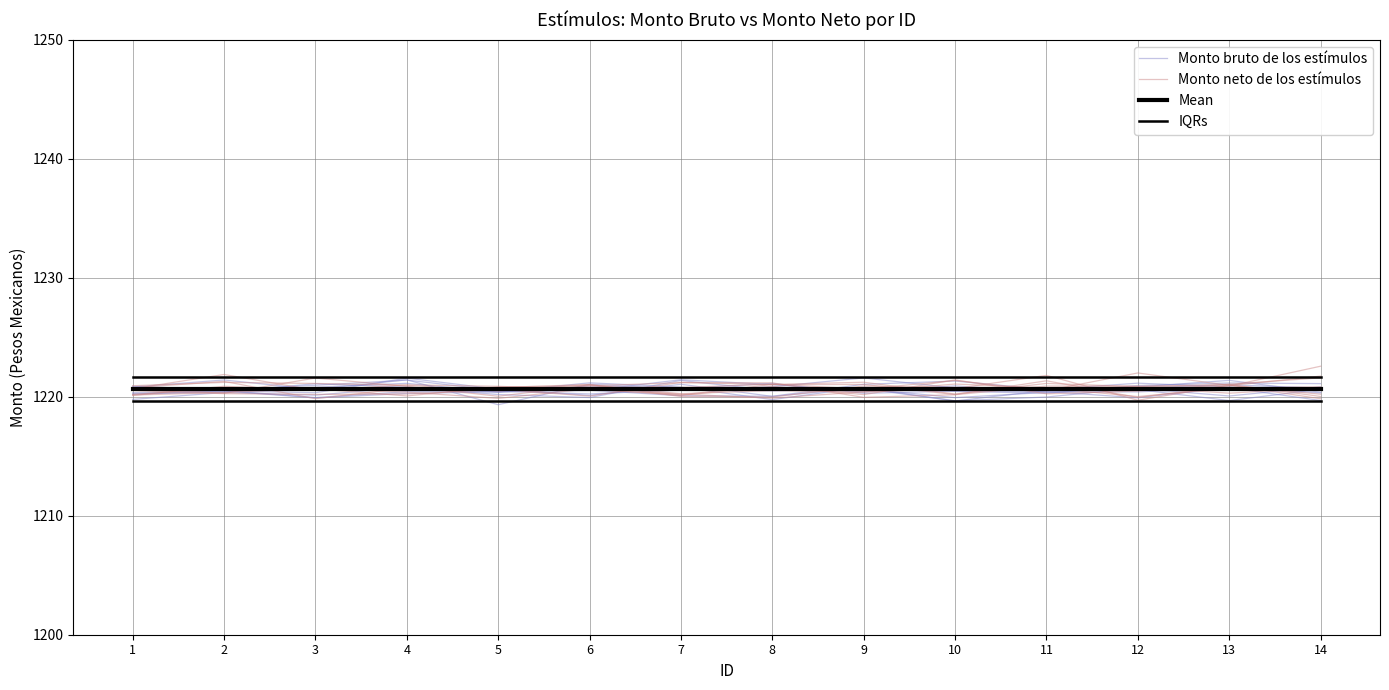

True or false: Monto bruto de los estímulos has a value of 2169.9 at 14.

False